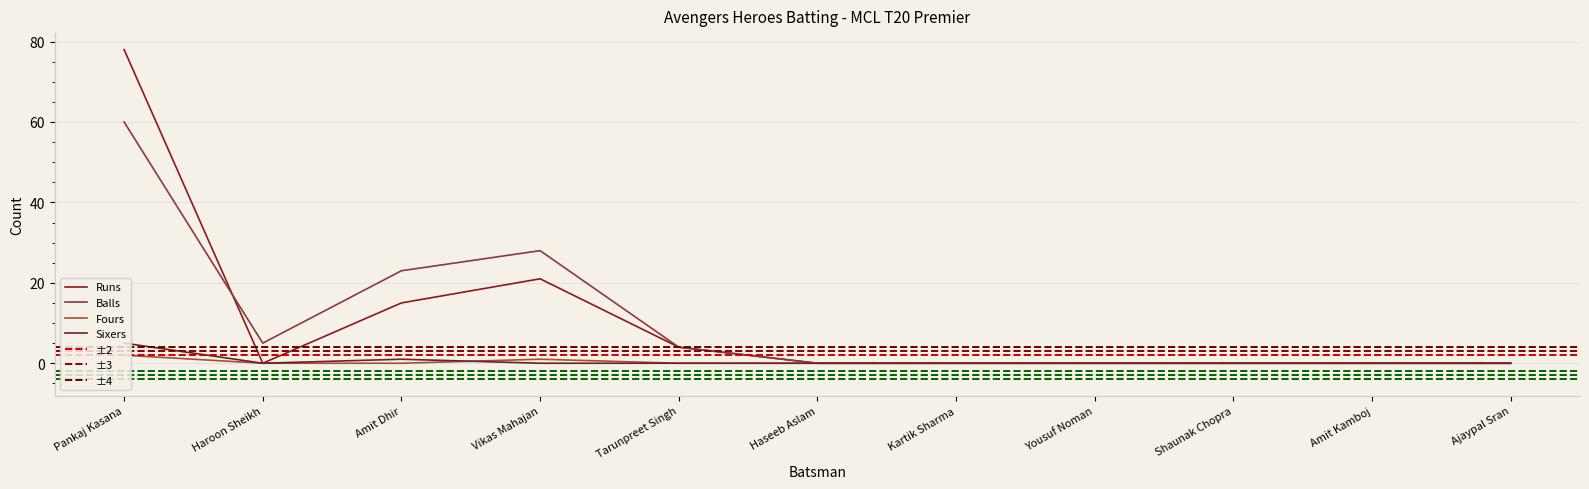

Does the chart display data point markers on the line(s)?

No